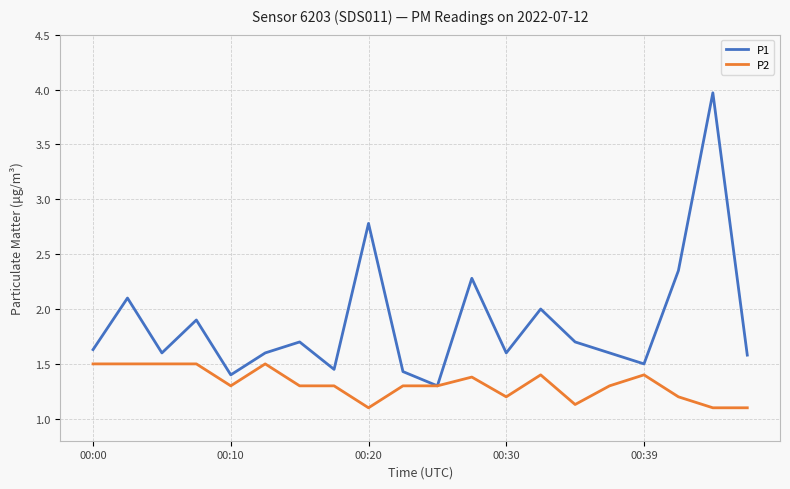

What is the maximum value shown in the chart?

4.0